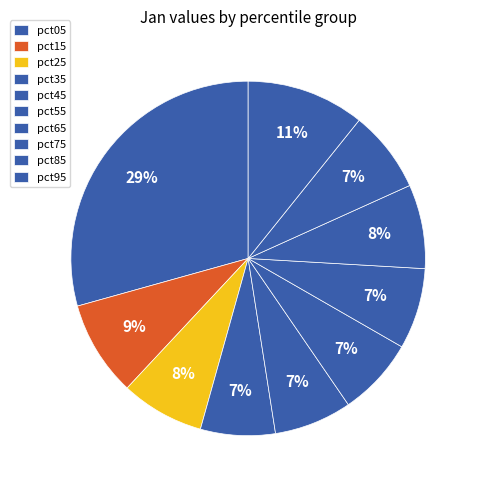

Between pct15 and pct75, which is larger?

pct15